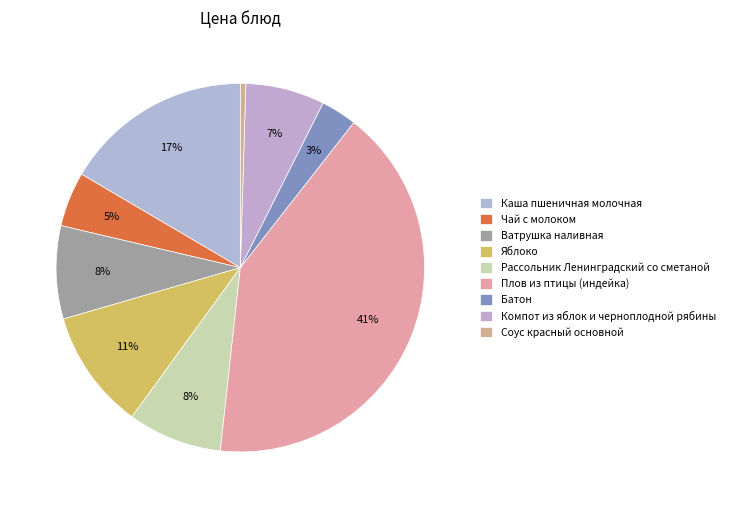

True or false: Соус красный основной accounts for 0% of the total.

True